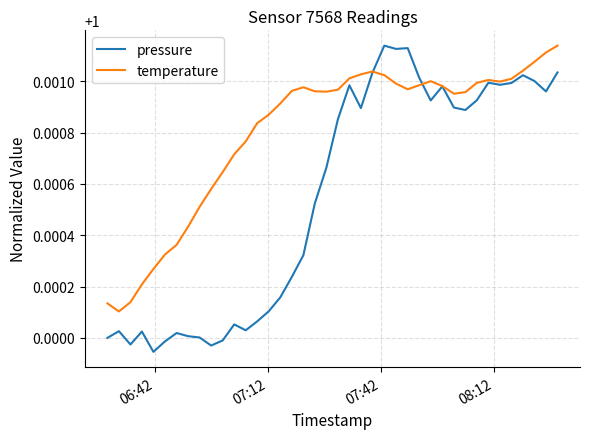

Rank the series by their average value, from highest to lowest.

temperature, pressure